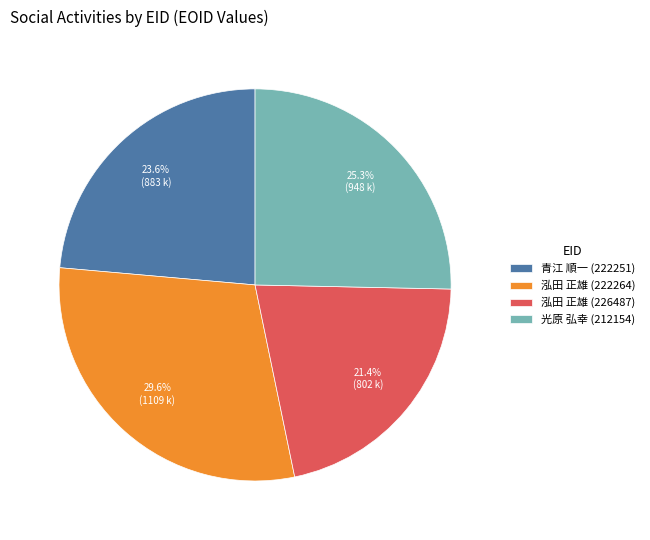

What is the ratio of the value at 泓田 正雄 (222264) to the value at 泓田 正雄 (226487)?

1.4